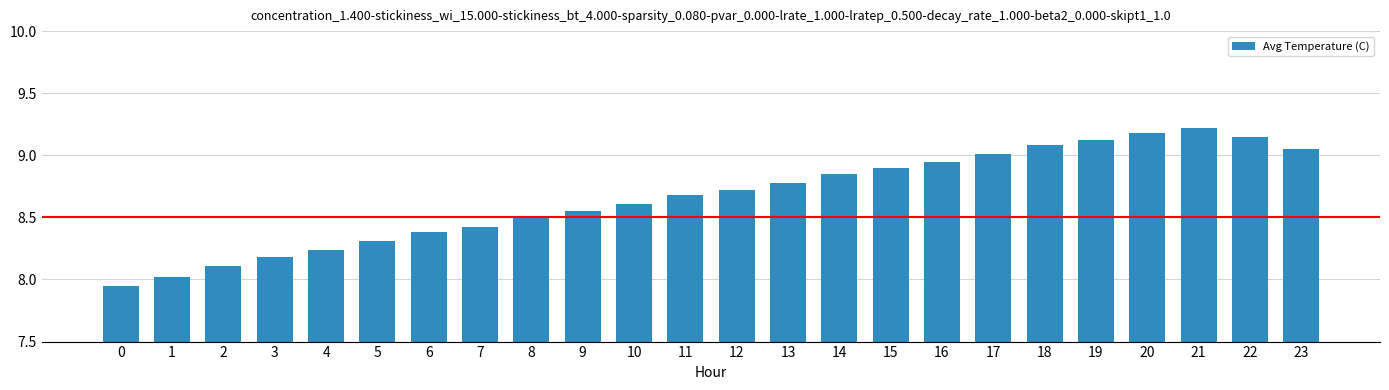

What is the ratio of the value at 14 to the value at 7?

1.1